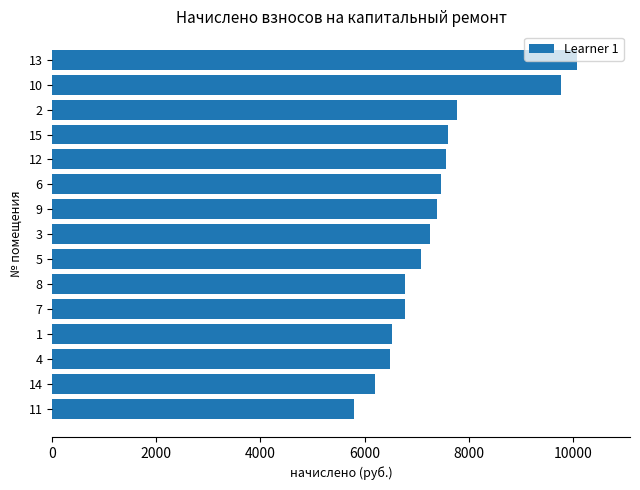

What is the greatest value displayed?

10091.5